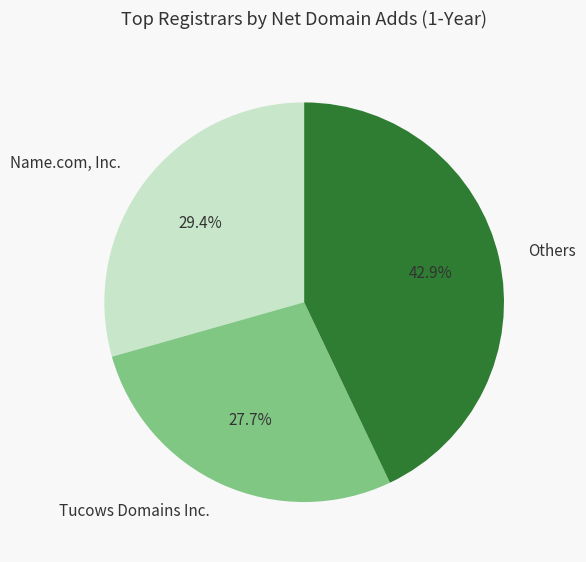

Rank the categories by value from lowest to highest.

Tucows Domains Inc., Name.com, Inc., Others